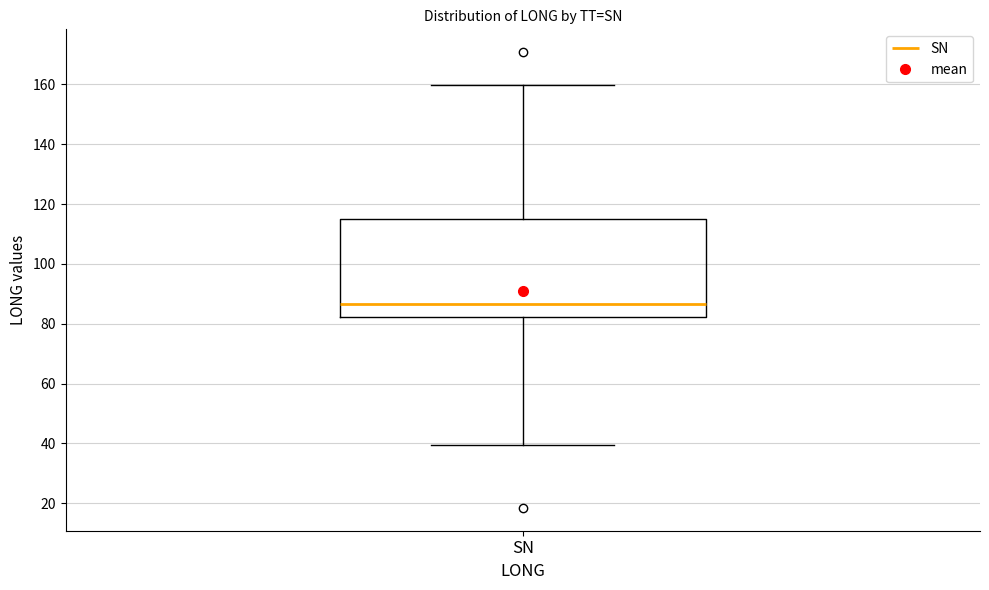

Transcribe this box plot: give where the median line is, the range the box spans, and where the two whiskers end, as read against the y-axis. The values are not printed on the chart, so give them approximately, as read against the axis.

median 86, box 82 to 114, whiskers 40 to 160